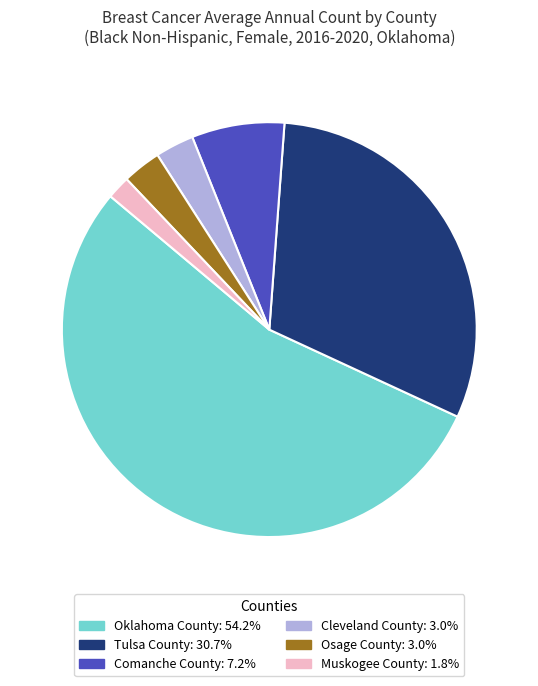

What is the largest slice in the pie chart?

Oklahoma County